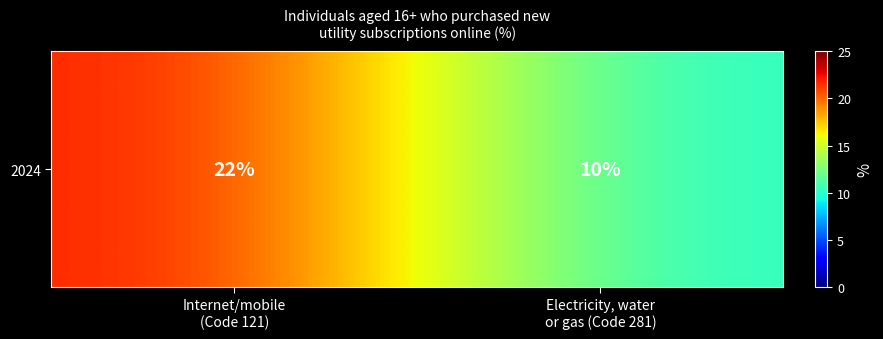

How many distinct data groups are displayed?

1